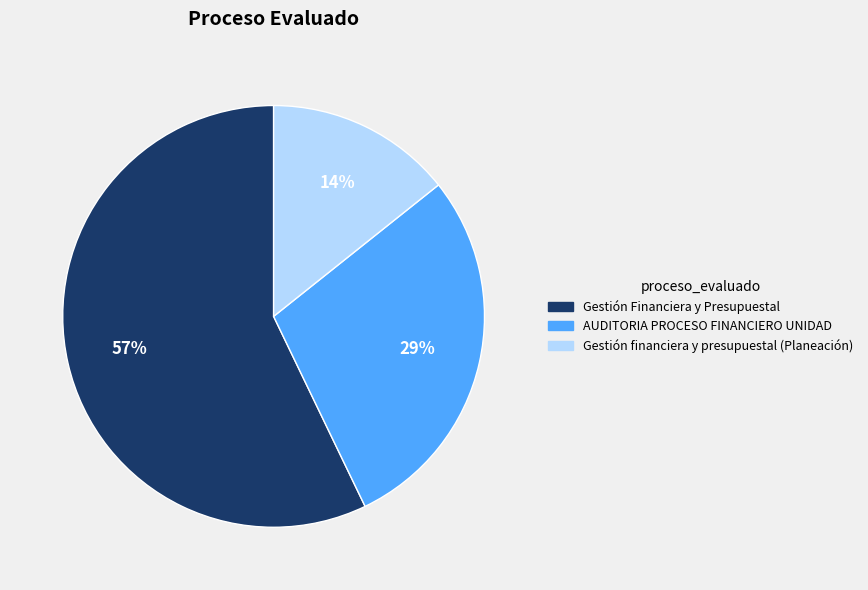

Rank the categories by value from highest to lowest.

Gestión Financiera y Presupuestal, AUDITORIA PROCESO FINANCIERO UNIDAD, Gestión financiera y presupuestal (Planeación)